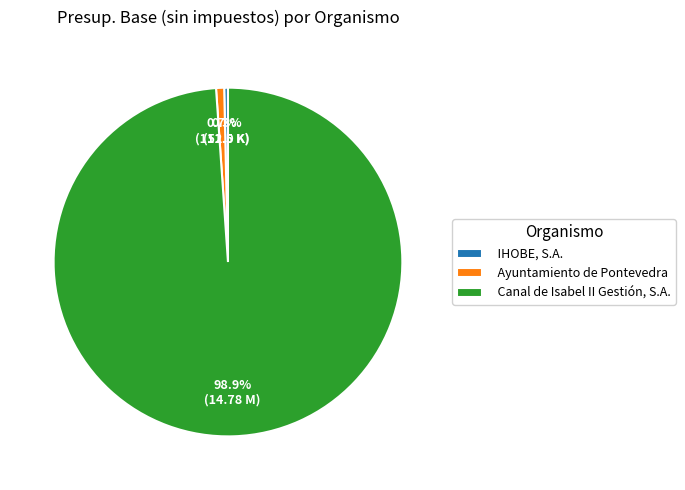

How many slices are in this pie chart?

3